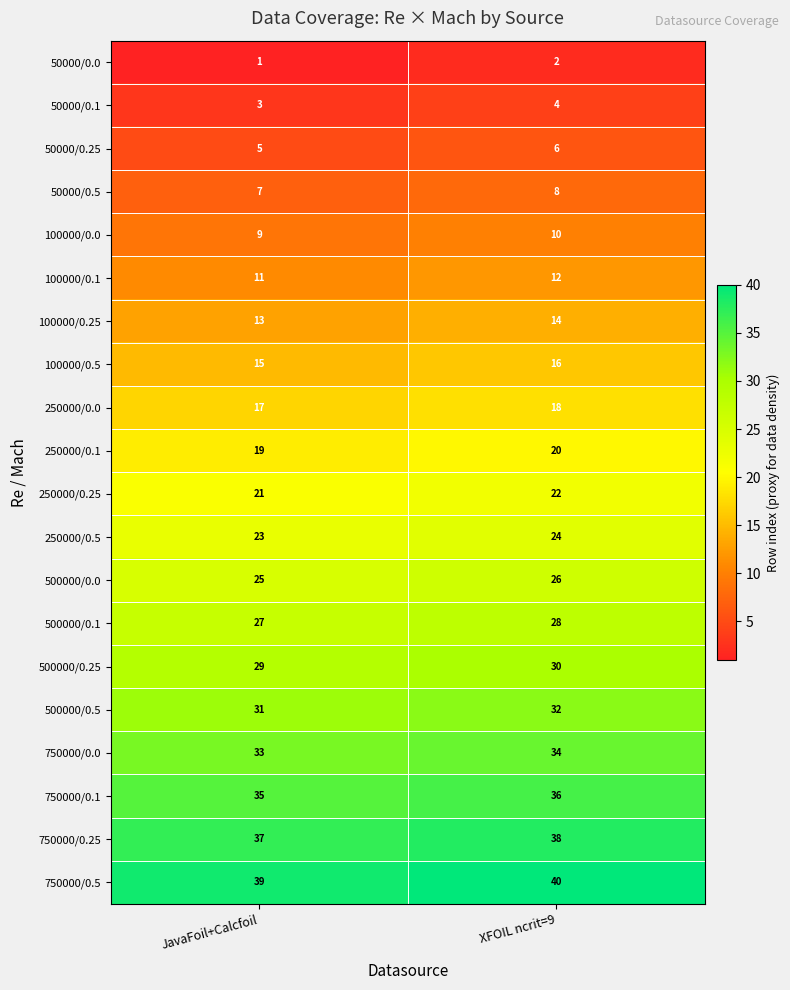

Read the 100000/0.1 value at XFOIL ncrit=9.

12